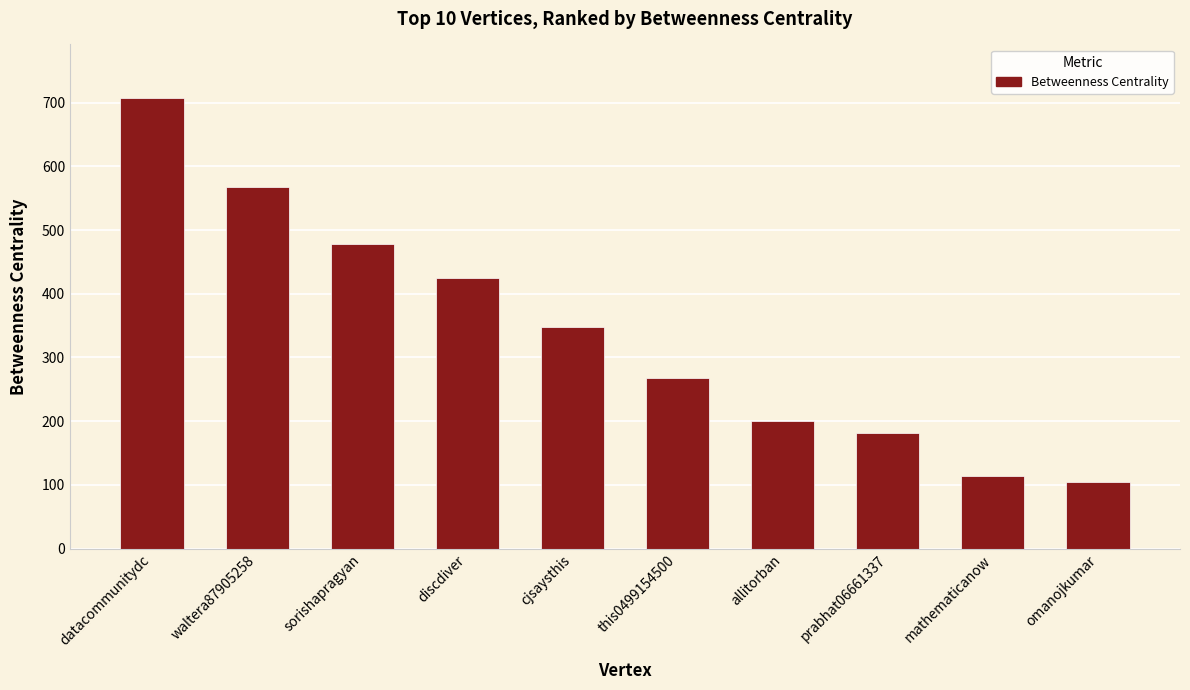

What is the sum of all values?

3390.4